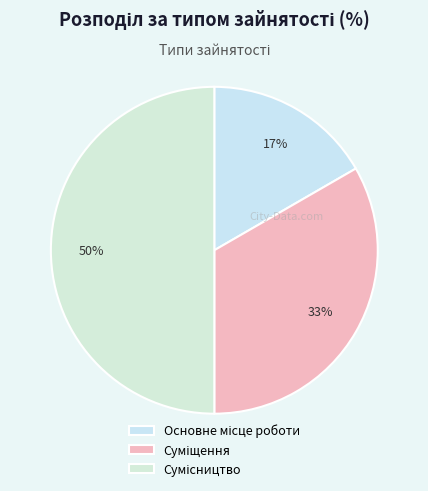

Count the number of slices in the pie.

3